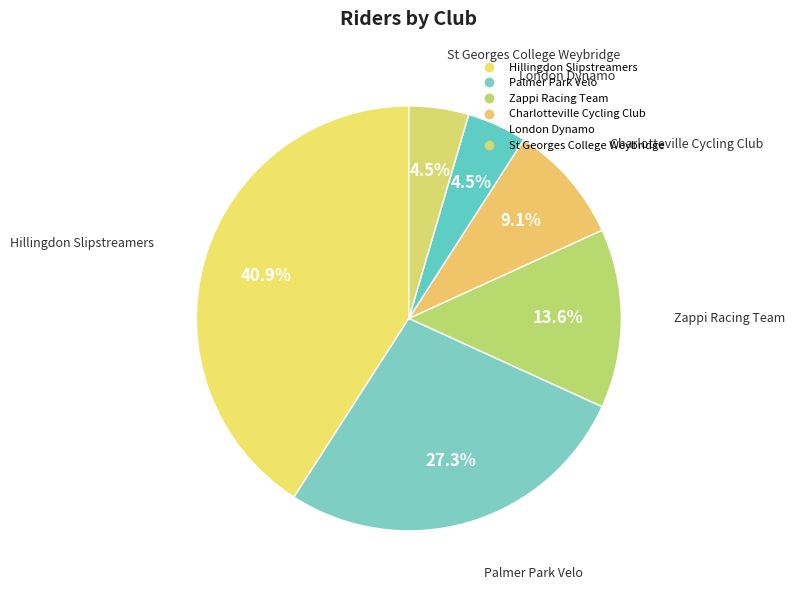

How many segments does this pie chart have?

6